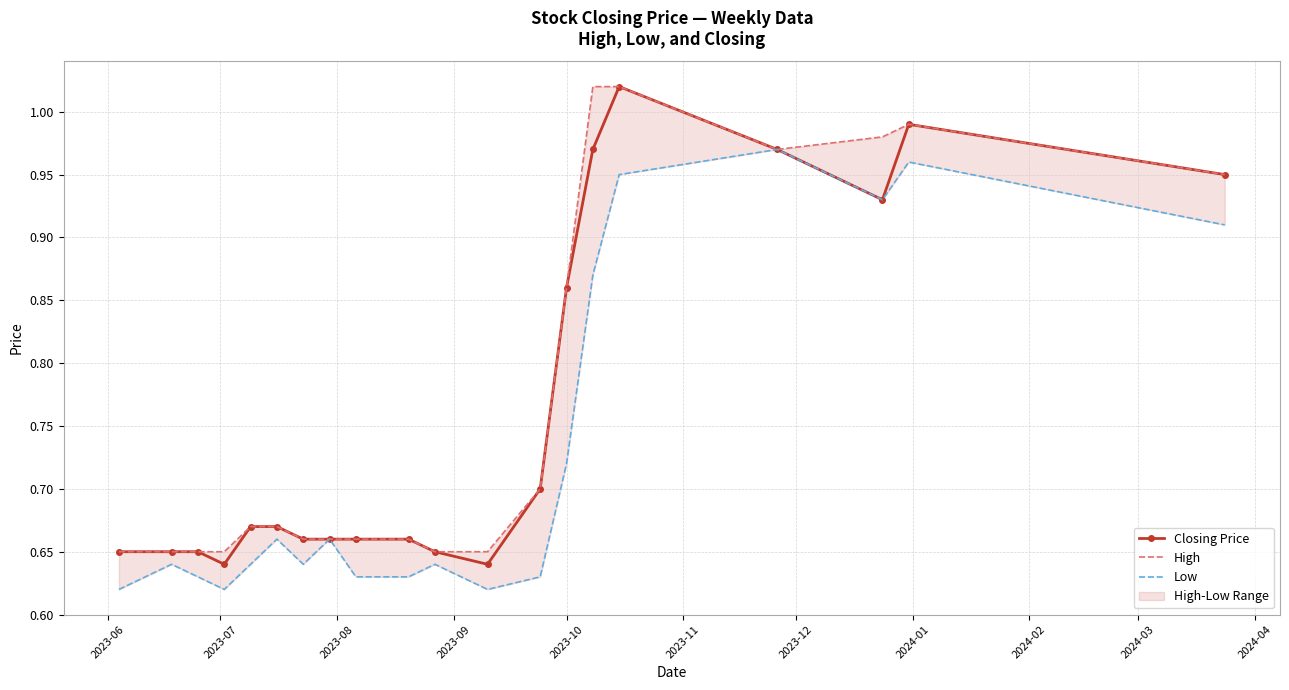

At which label is Low closest to 0?

2023-06